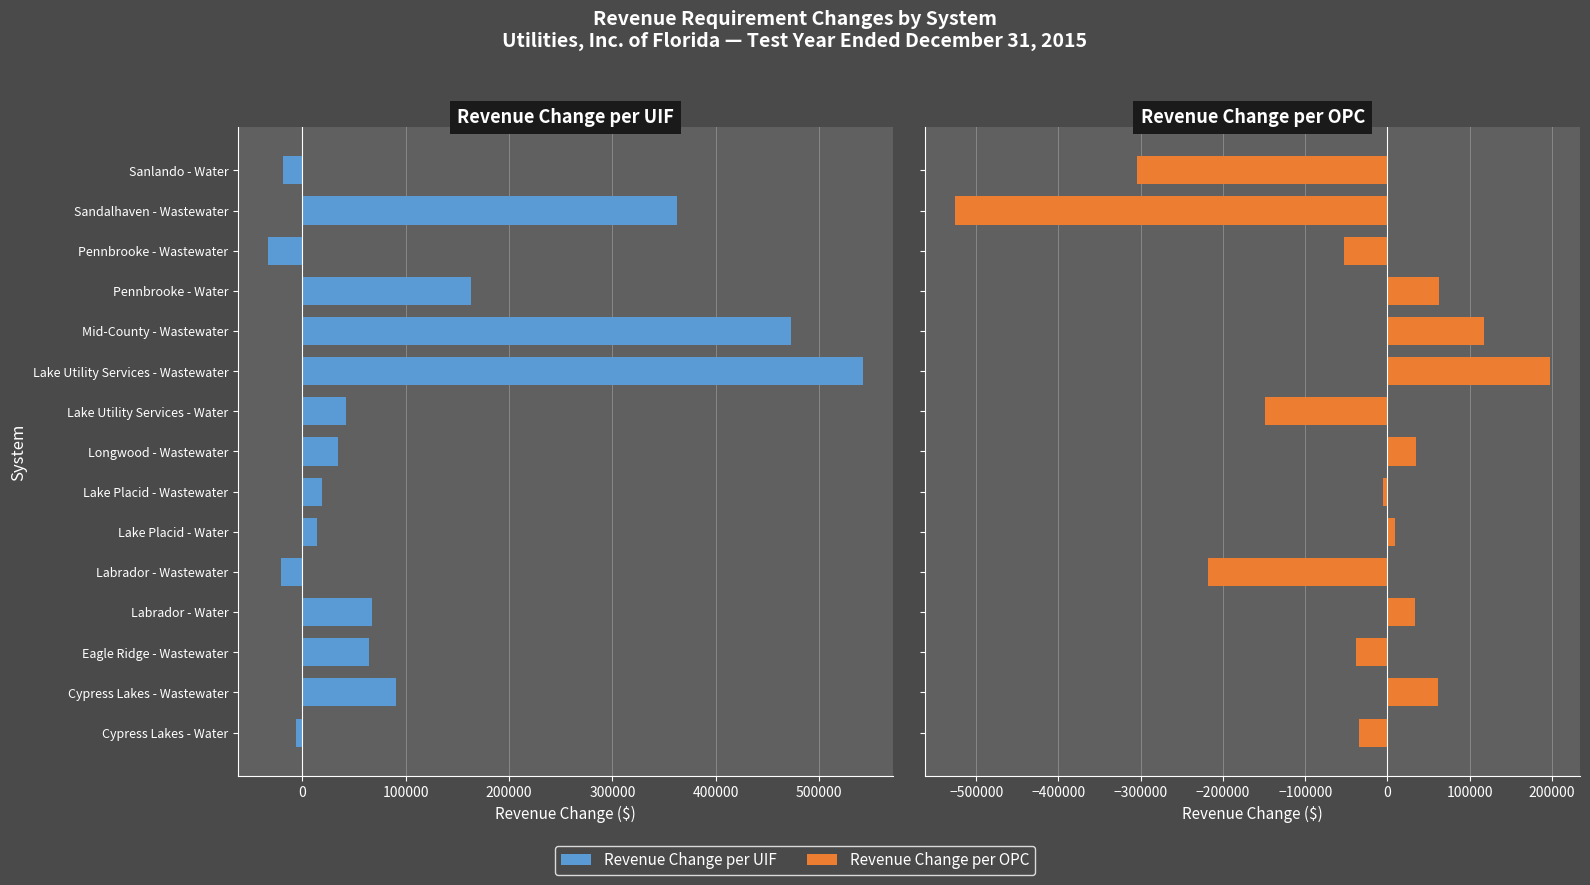

Which series has the largest range (max minus min)?

Revenue Change per OPC